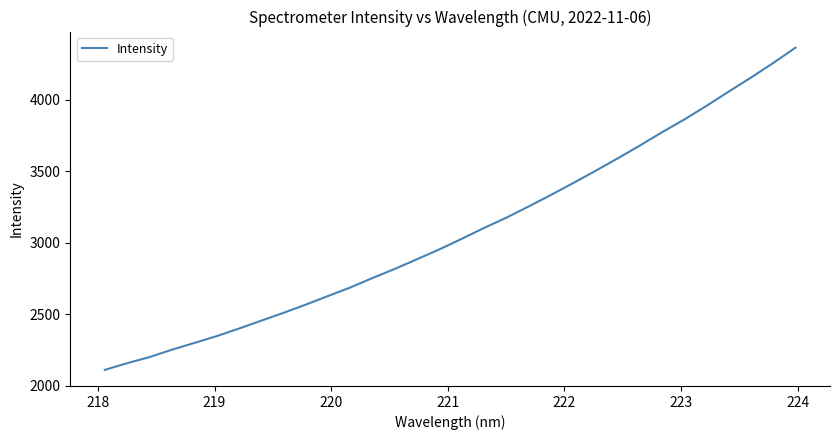

What is the smallest value displayed?

2111.6